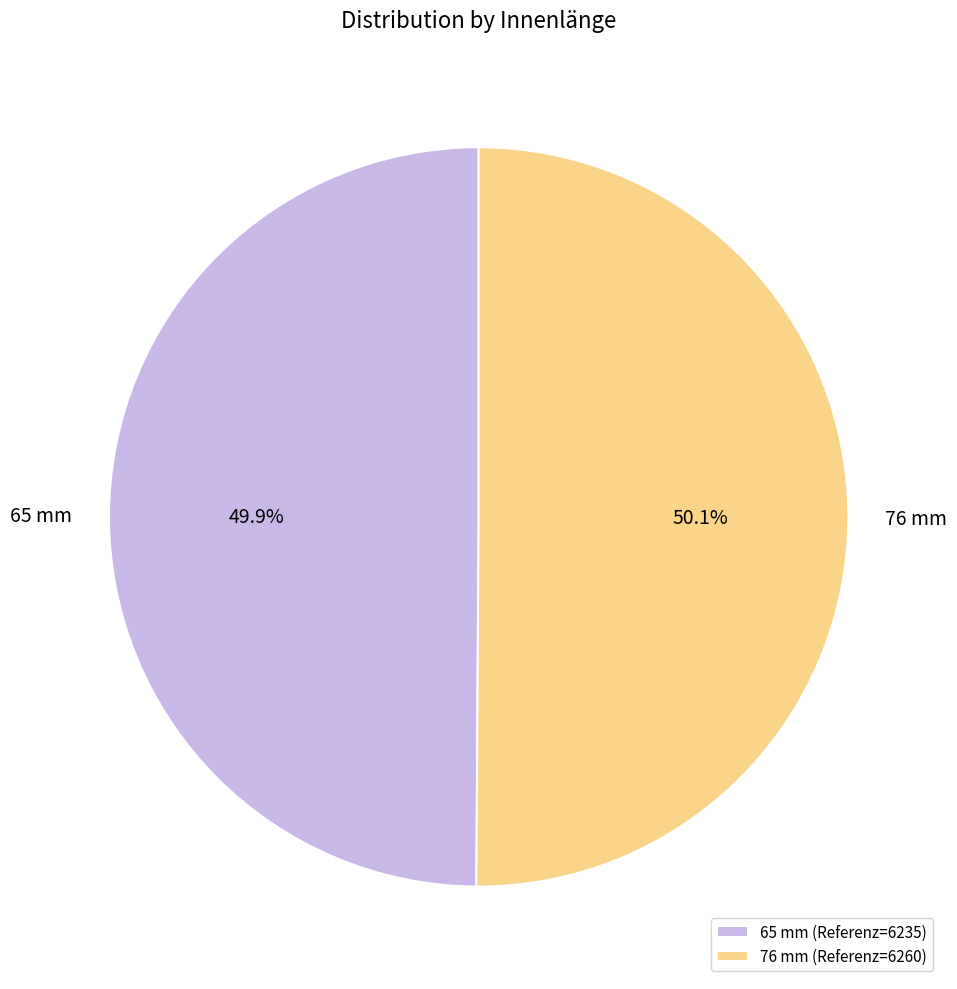

True or false: 76 mm accounts for 57% of the total.

False